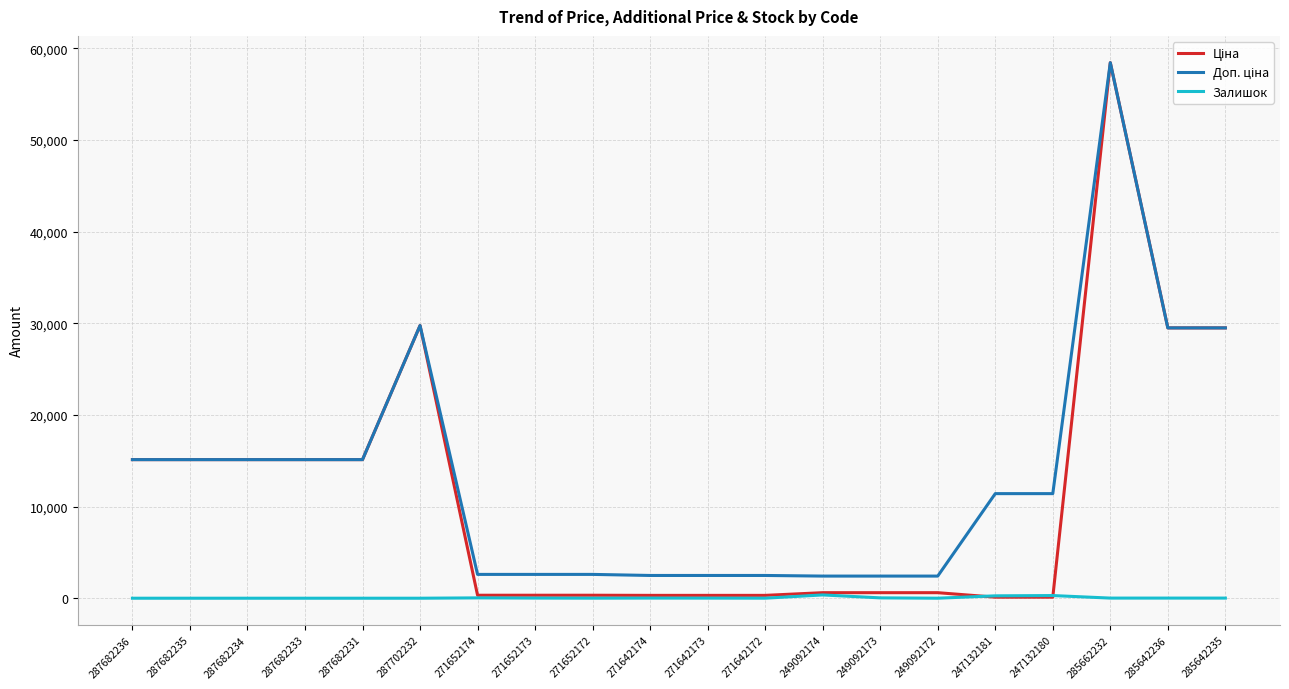

What is the difference between the highest and lowest values at 287682235?

15120.0